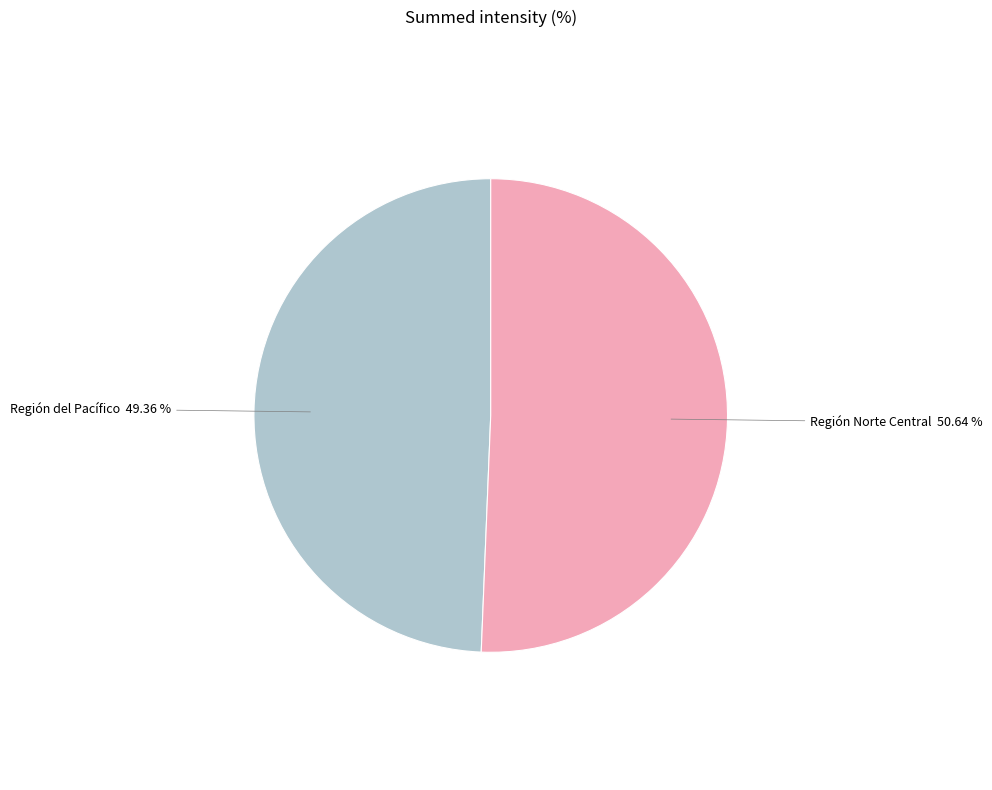

Between Región del Pacífico and Región Norte Central, which is larger?

Región Norte Central